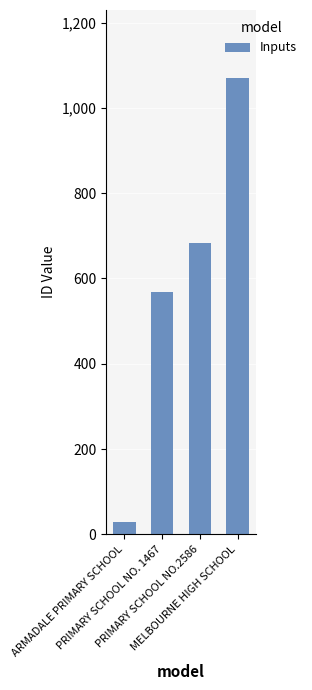

What is the value of the 4th bar from the left?

1069